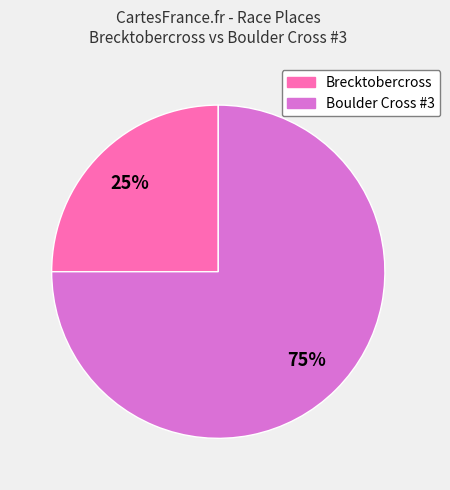

What percentage is the Brecktobercross slice, to the nearest percent?

25%